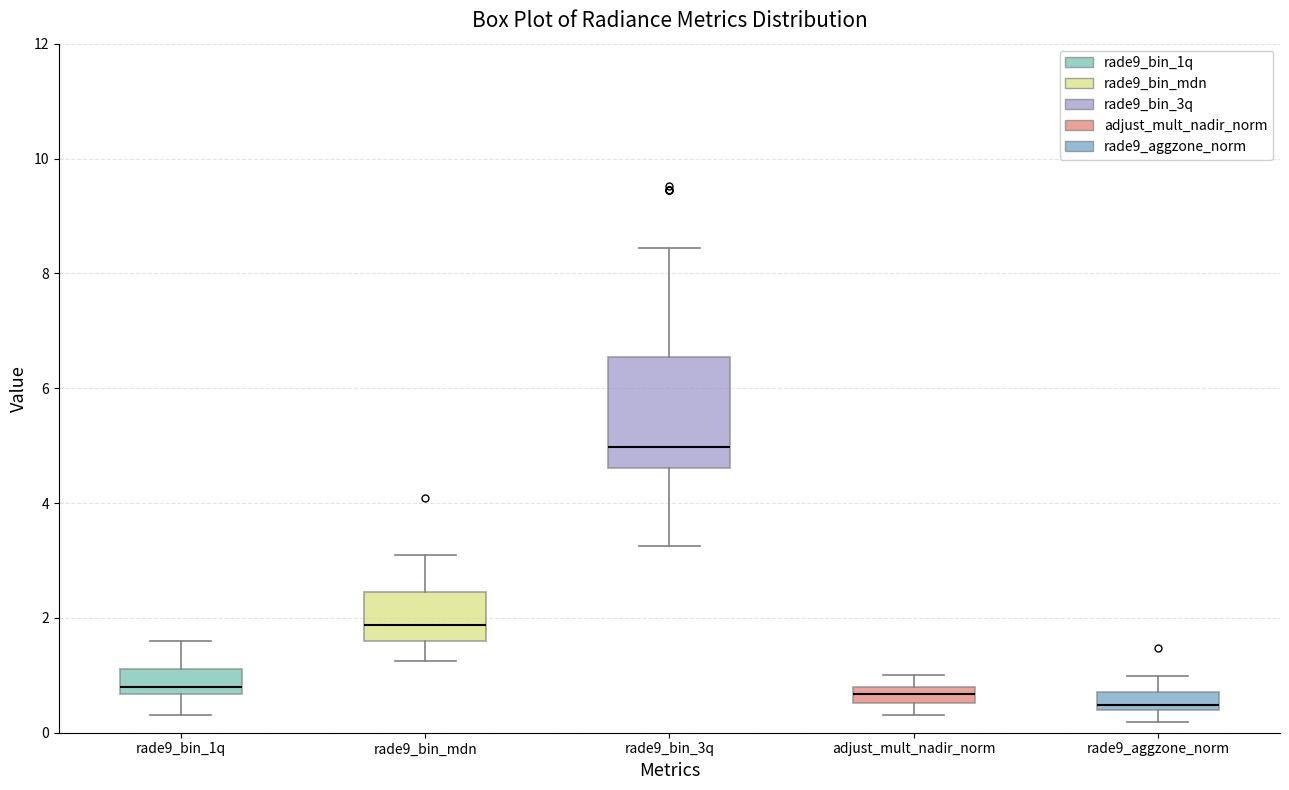

Which box is the tallest, from its lower edge to its upper edge?

rade9_bin_3q